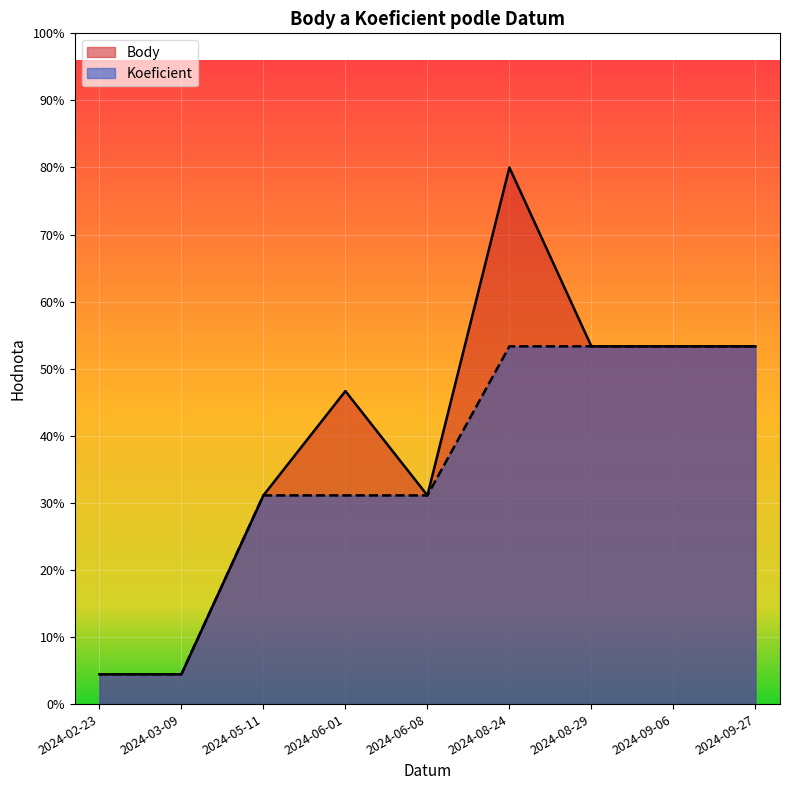

Rank the series by their average value, from highest to lowest.

Body, Koeficient